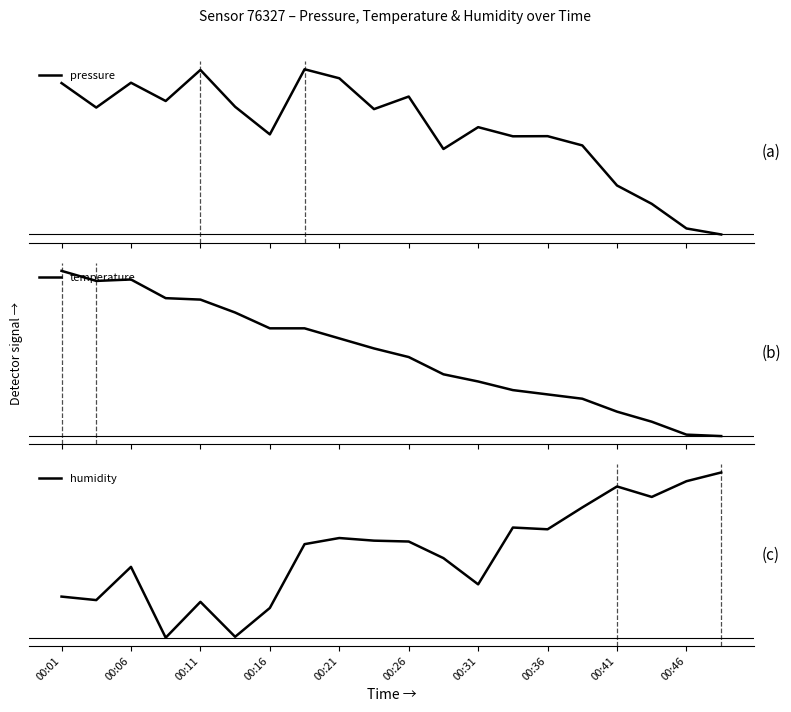

How many lines are shown in the chart?

3